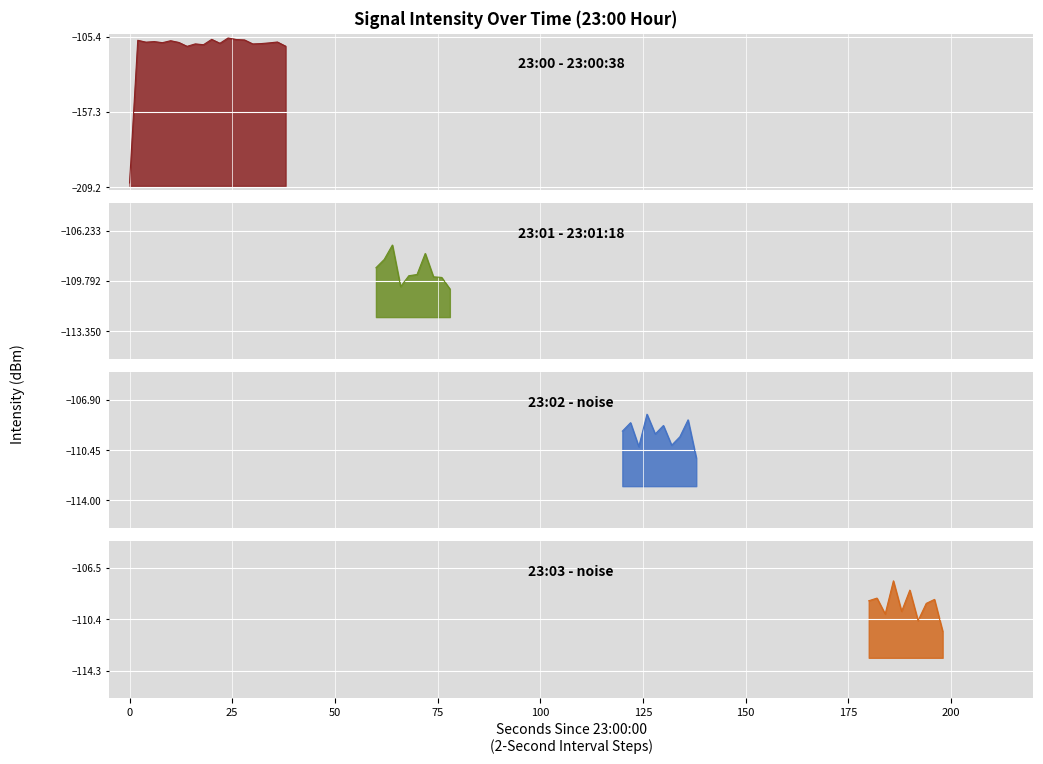

Reading left to right, extract all data points from this chart.

0=-206.2	2=-108.0	4=-109.3	6=-108.9	8=-109.6	10=-108.3	12=-109.5	14=-112.1	16=-110.5	18=-111.0	20=-107.3	22=-110.0	24=-106.4	26=-107.4	28=-107.7	30=-110.5	32=-110.2	34=-109.8	36=-109.1	38=-112.0